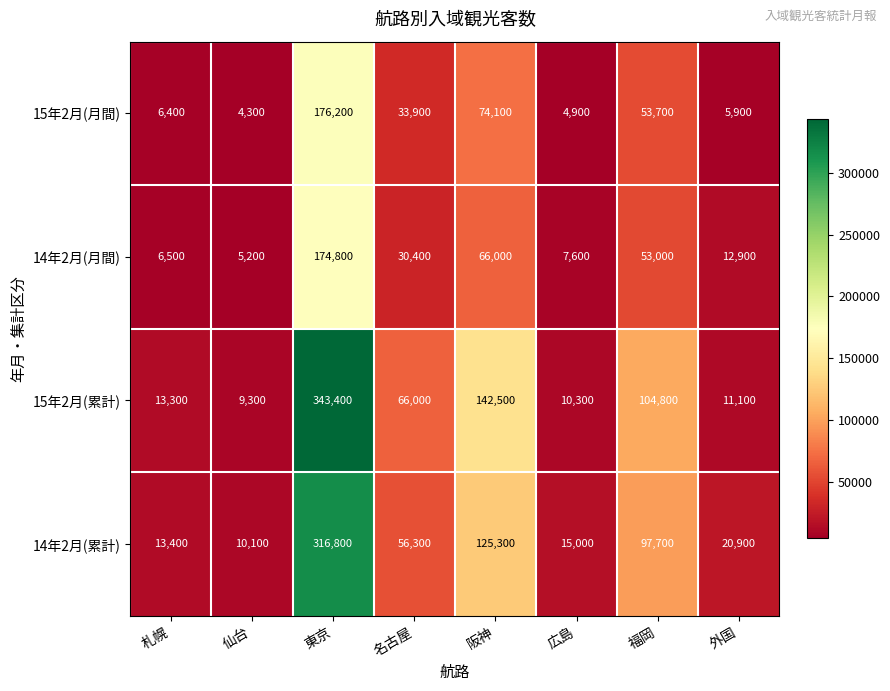

The 14年2月(月間) series shows 30400 at 名古屋. True or false?

True